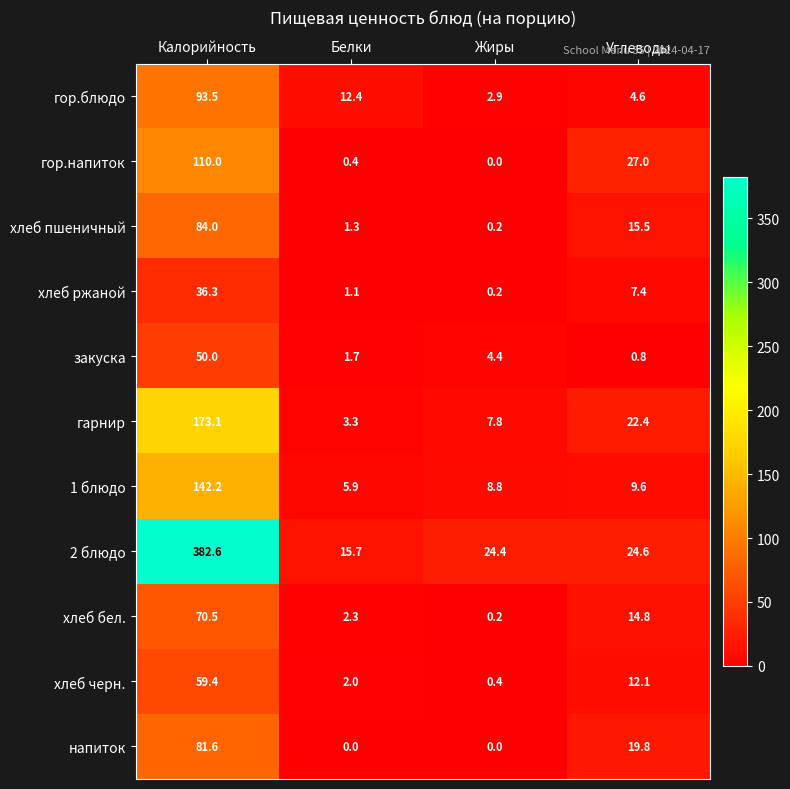

What is the sum of all гор.напиток values?

137.4